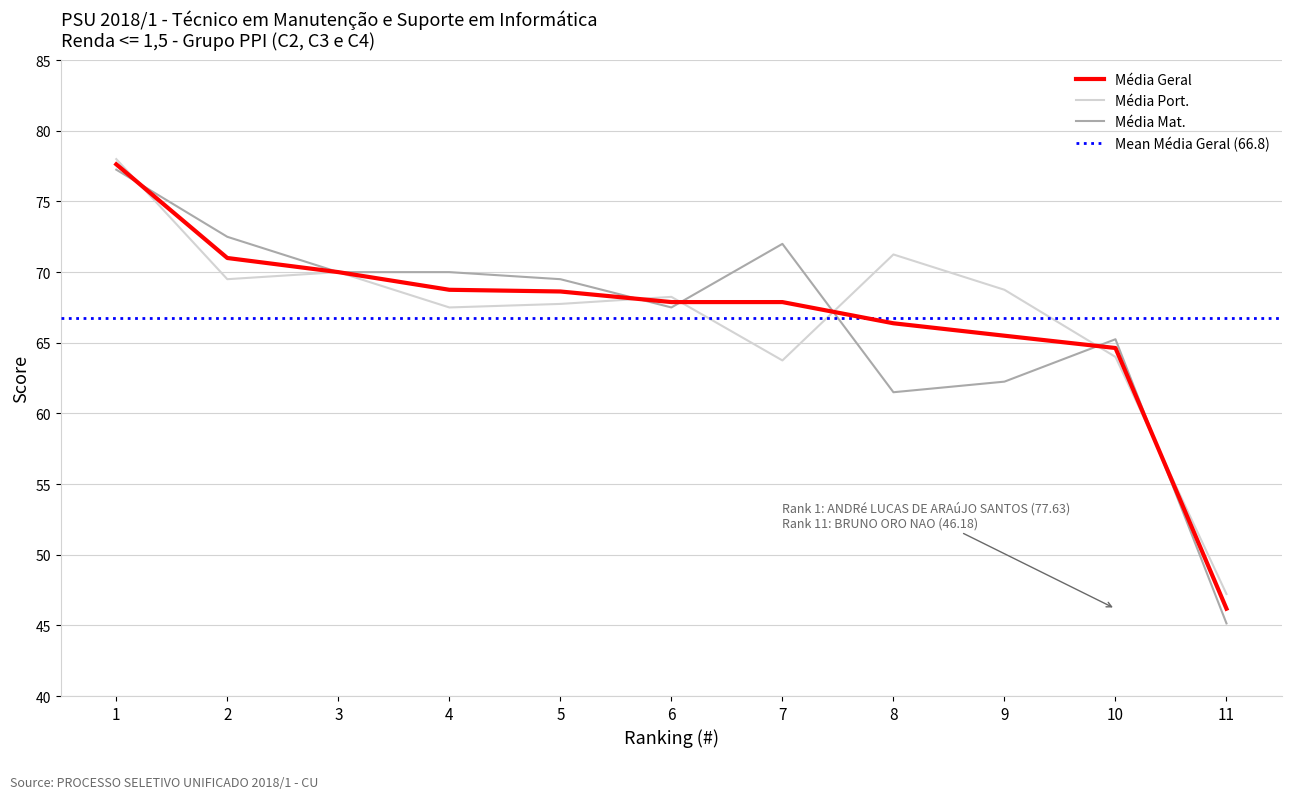

Is the value of Média Mat. at 9 greater than the value of Média Port. at 7?

No